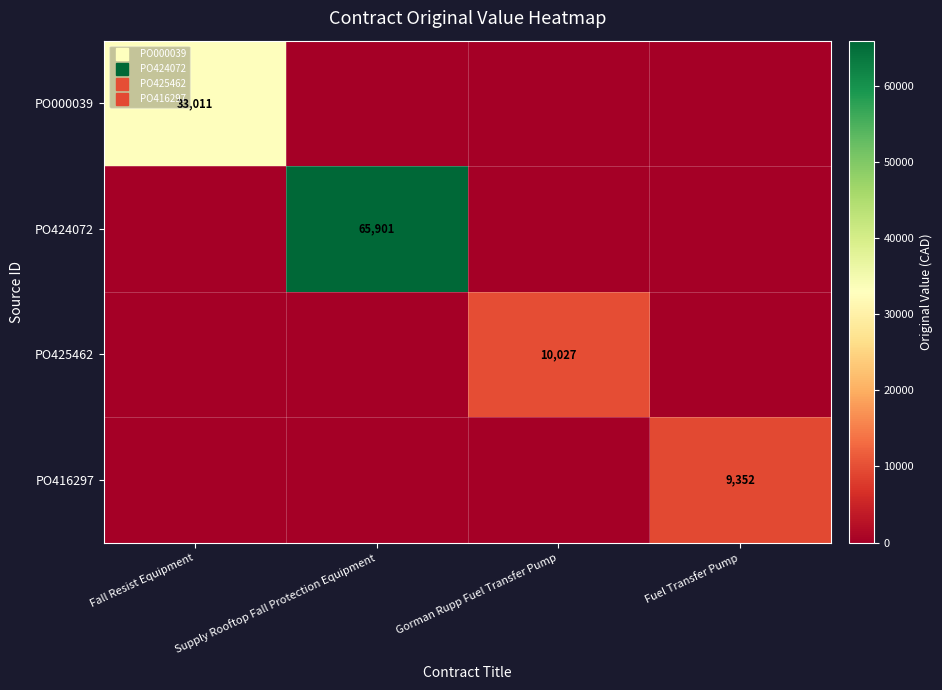

Rank the series by their maximum value, from lowest to highest.

PO416297, PO425462, PO000039, PO424072